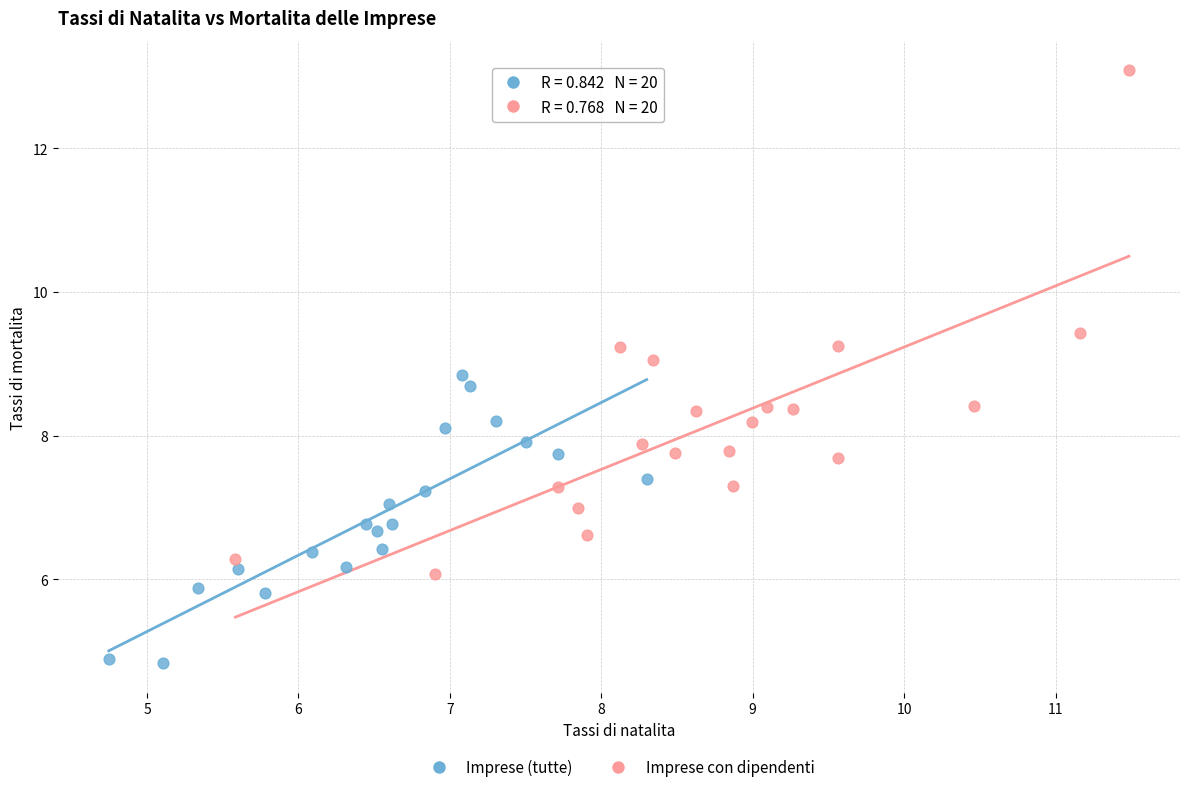

Which series reaches the minimum Y coordinate?

Imprese (tutte)